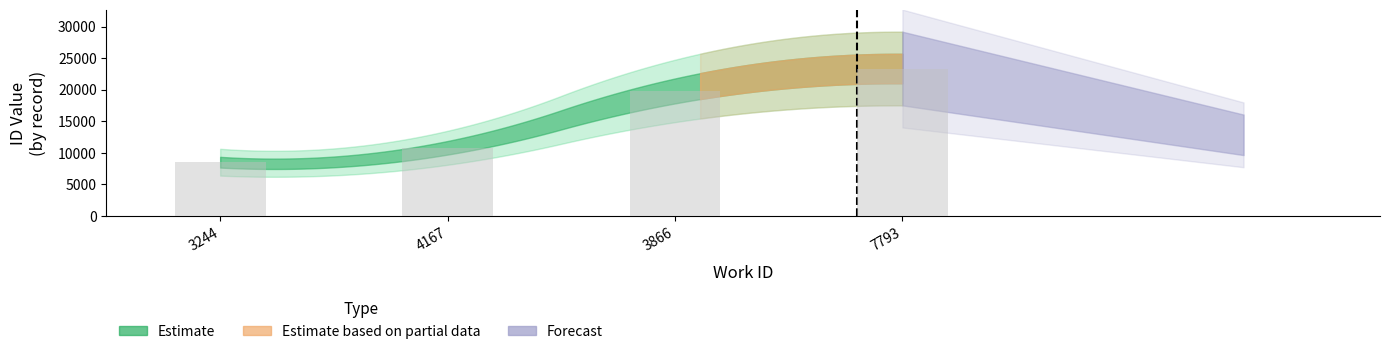

Reading right to left, list all the values displayed in this chart.

23341	19792	10783	8498